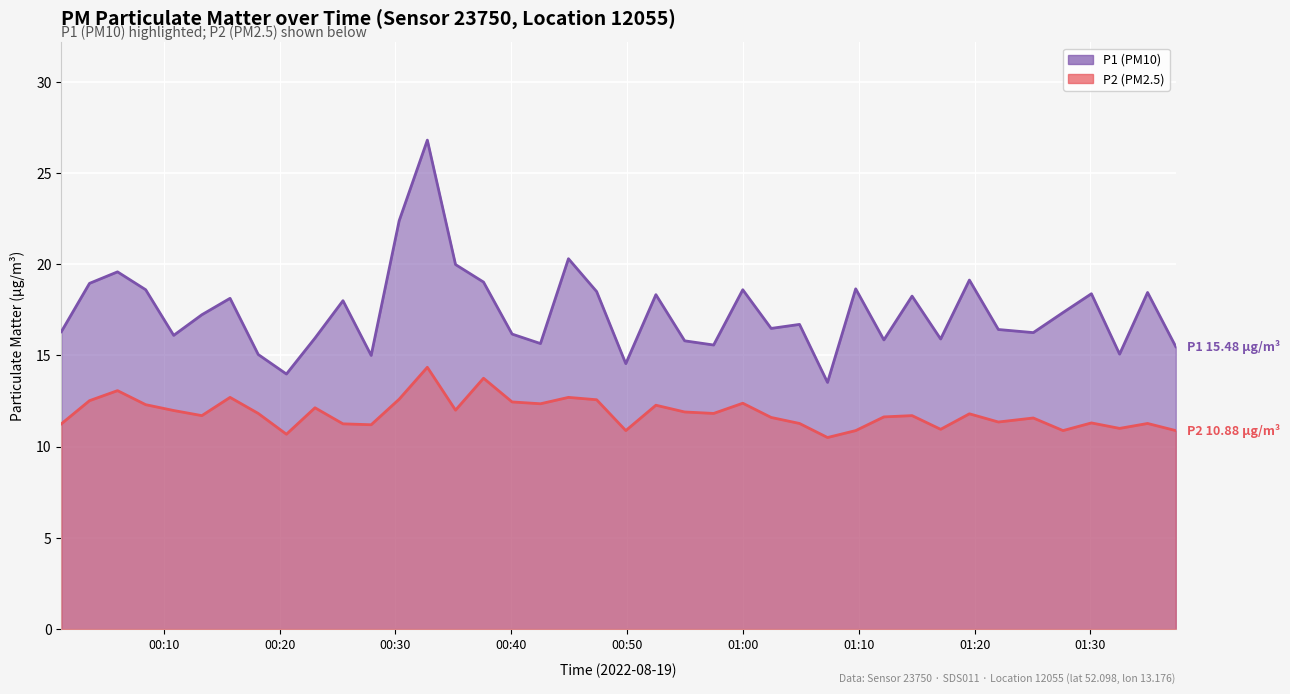

Reading left to right, list all the values displayed in this chart.

P1: 16.3	18.9	19.6	18.6	16.1	17.2	18.1	15.1	14.0	15.9	18.0	15.0	22.4	26.8	20.0	19.0	16.2	15.7	20.3	18.5	14.6	18.3	15.8	15.6	18.6	16.5	16.7	13.5	18.6	15.8	18.2	15.9	19.1	16.4	16.2	17.4	18.4	15.1	18.4	15.5
P2: 11.2	12.5	13.1	12.3	12.0	11.7	12.7	11.8	10.7	12.1	11.2	11.2	12.6	14.3	12.0	13.8	12.4	12.3	12.7	12.6	10.9	12.3	11.9	11.8	12.4	11.6	11.3	10.5	10.9	11.6	11.7	10.9	11.8	11.3	11.6	10.9	11.3	11.0	11.3	10.9